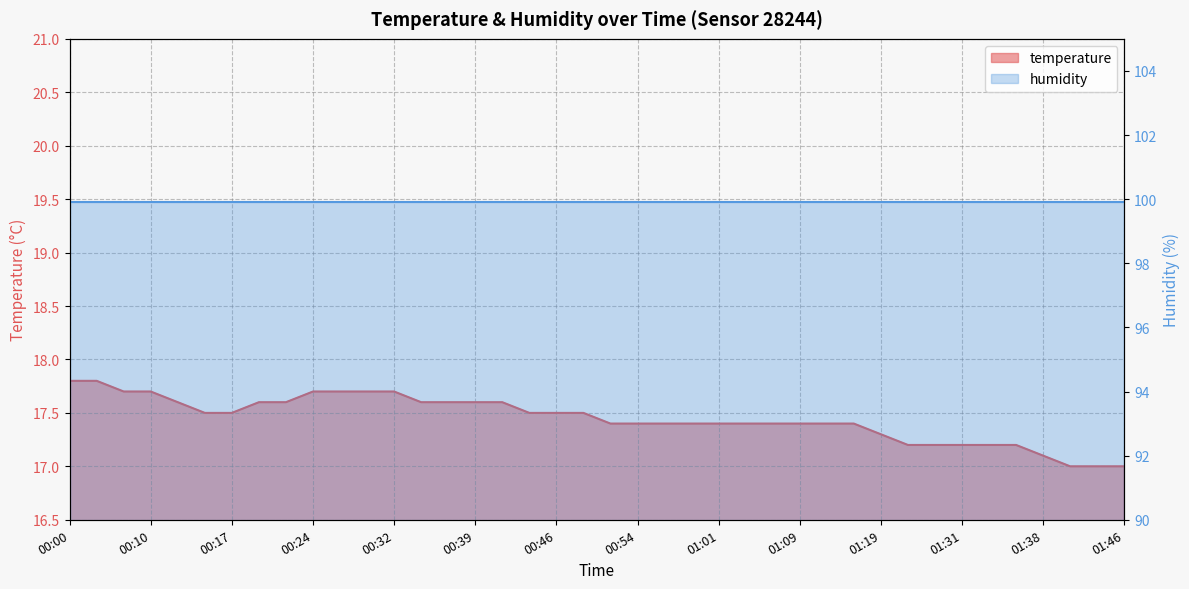

Reading left to right, what are all the values shown in this chart?

17.8	17.8	17.7	17.7	17.6	17.5	17.5	17.6	17.6	17.7	17.7	17.7	17.7	17.6	17.6	17.6	17.6	17.5	17.5	17.5	17.4	17.4	17.4	17.4	17.4	17.4	17.4	17.4	17.4	17.4	17.3	17.2	17.2	17.2	17.2	17.2	17.1	17.0	17.0	17.0